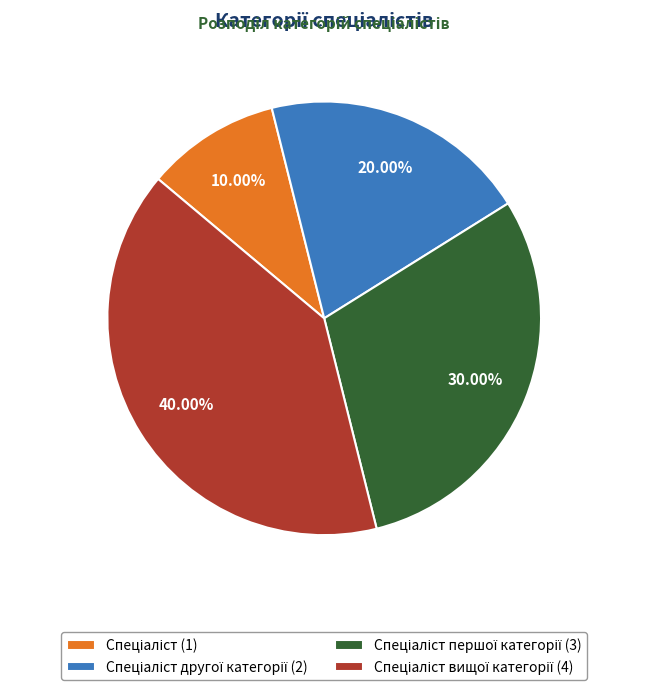

Is there any slice that represents more than half of the pie?

No